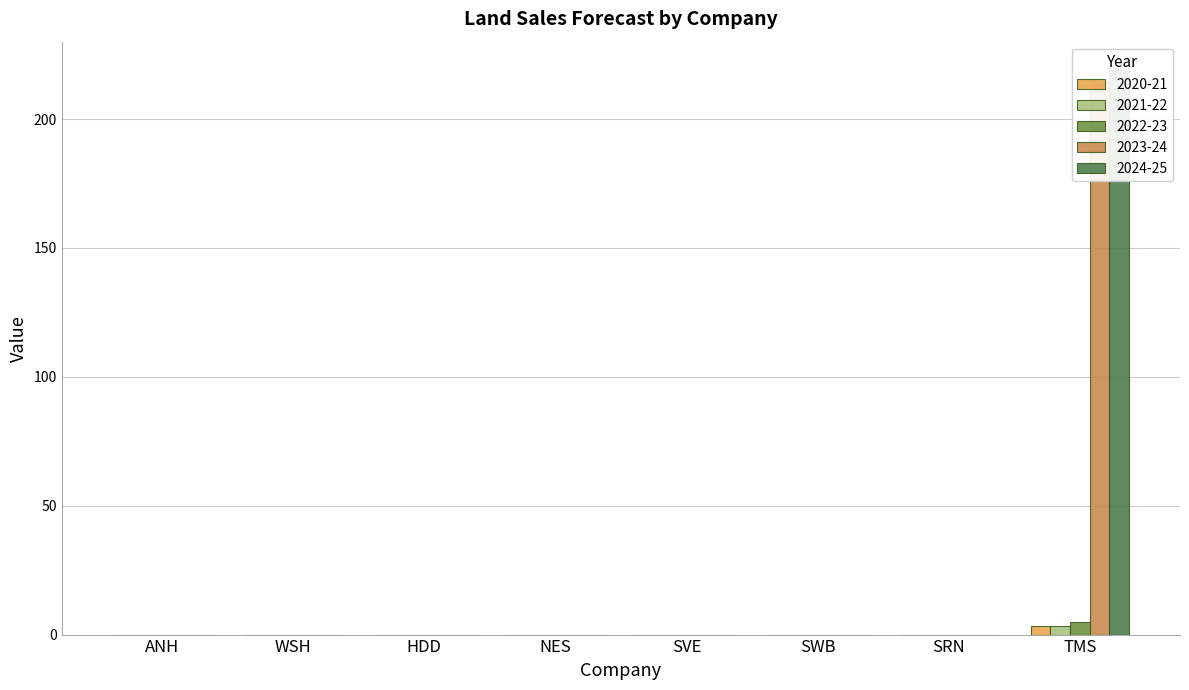

Are the bars grouped side by side (vs. stacked)?

Yes